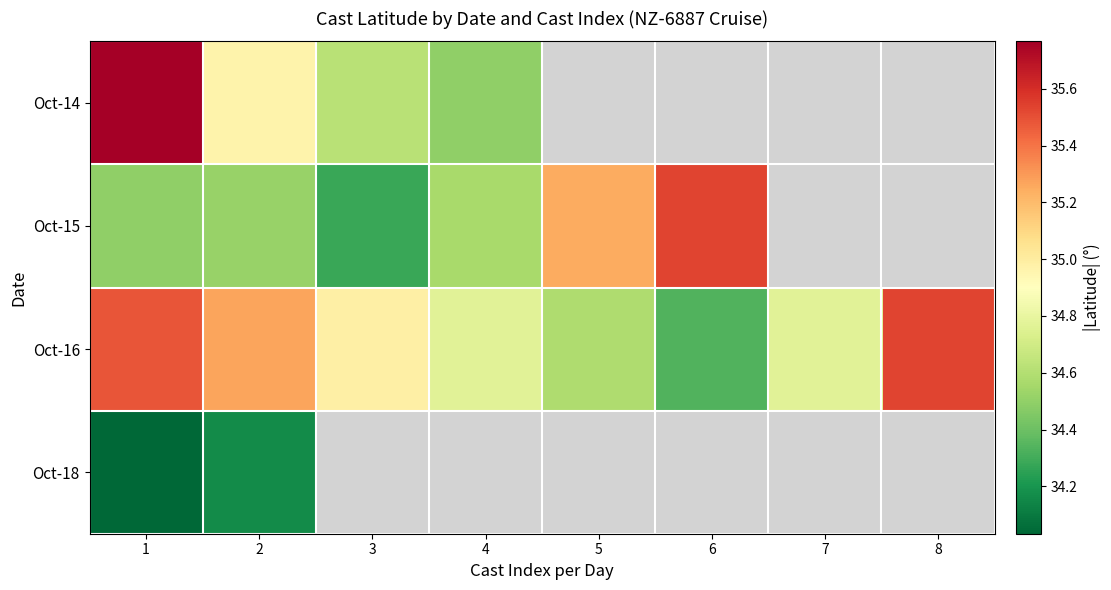

What is the highest value of the Oct-18 series?

34.2